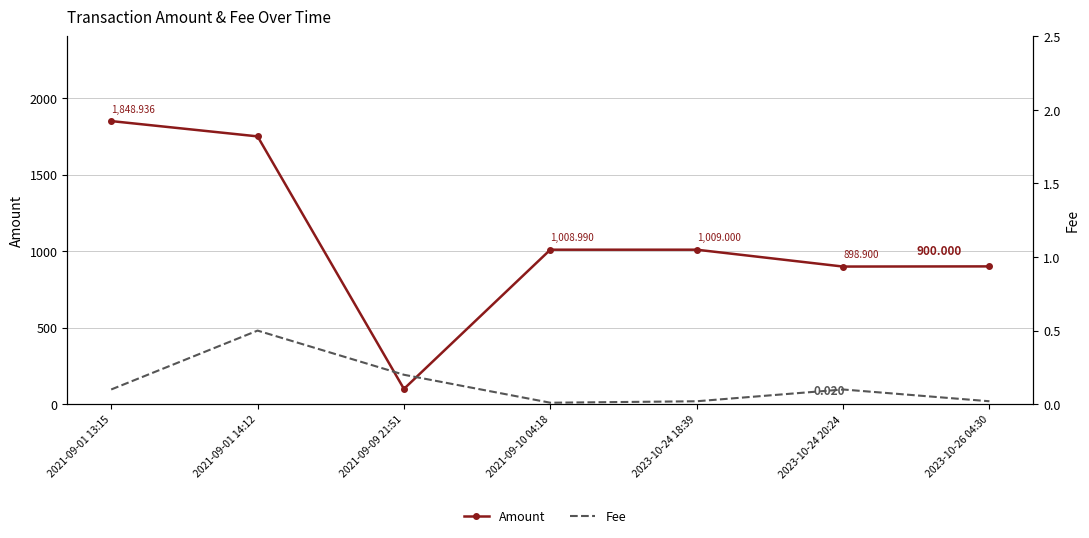

What is the sum of all Fee values?

1.0